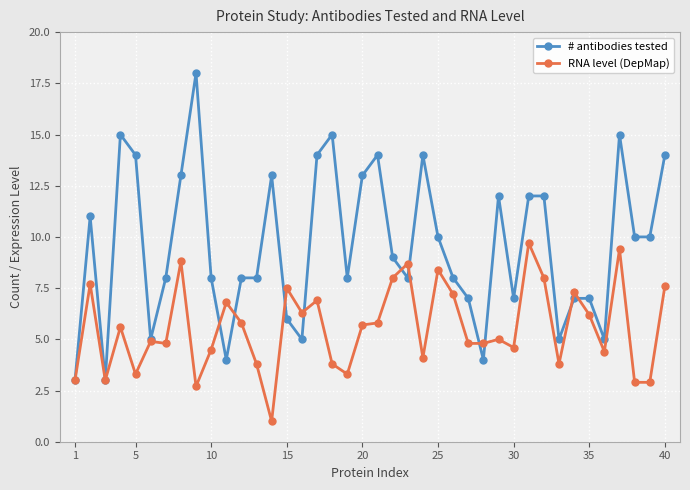

List the series in order of their peak value, highest first.

# antibodies tested, RNA level (DepMap)